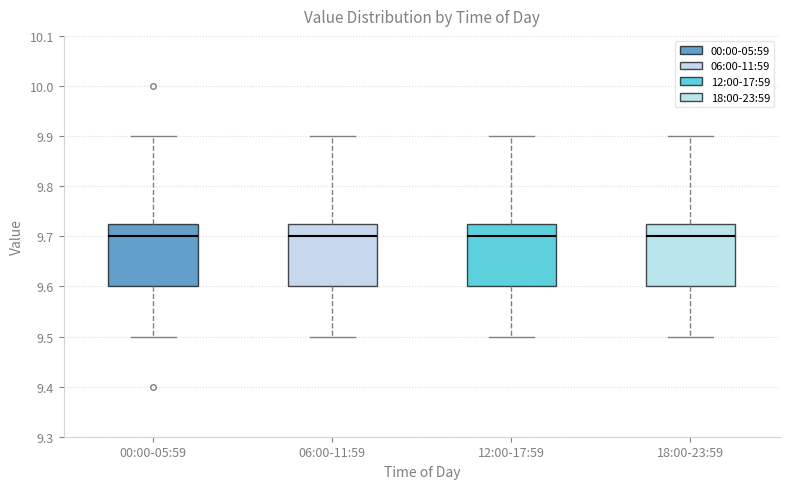

Reading left to right, transcribe this box plot: for each box, give where its median line is, the range the box spans, and where its two whiskers end, as read against the y-axis. The values are not printed on the chart, so give them approximately, as read against the axis.

00:00-05:59: median 9.70, box 9.60 to 9.73, whiskers 9.50 to 9.90
06:00-11:59: median 9.70, box 9.60 to 9.73, whiskers 9.50 to 9.90
12:00-17:59: median 9.70, box 9.60 to 9.73, whiskers 9.50 to 9.90
18:00-23:59: median 9.70, box 9.60 to 9.73, whiskers 9.50 to 9.90